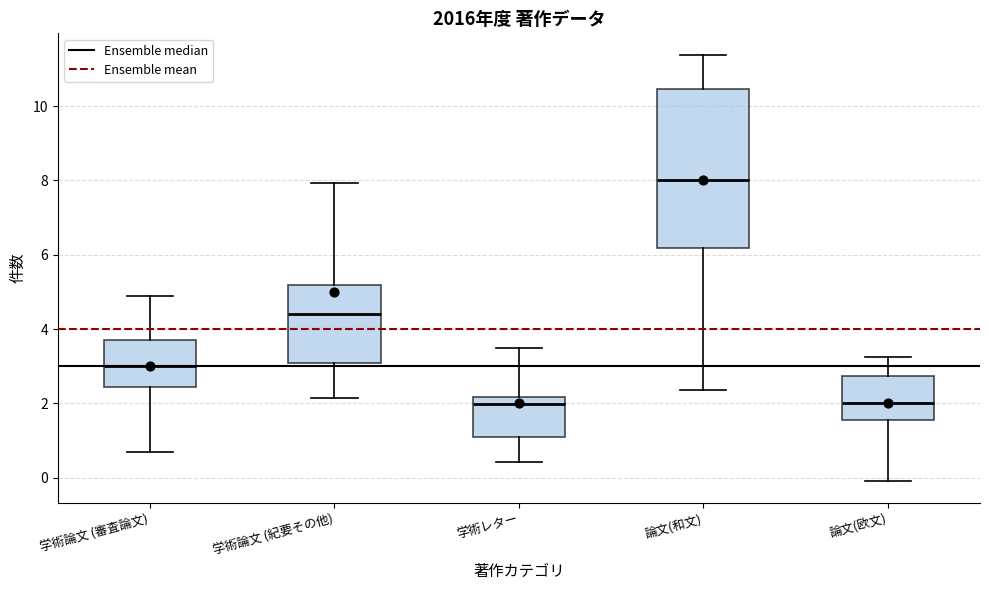

Where does the median line of the box for 学術論文 (紀要その他) sit on the y-axis? The values are not printed on the chart, so give them approximately, as read against the axis.

4.4